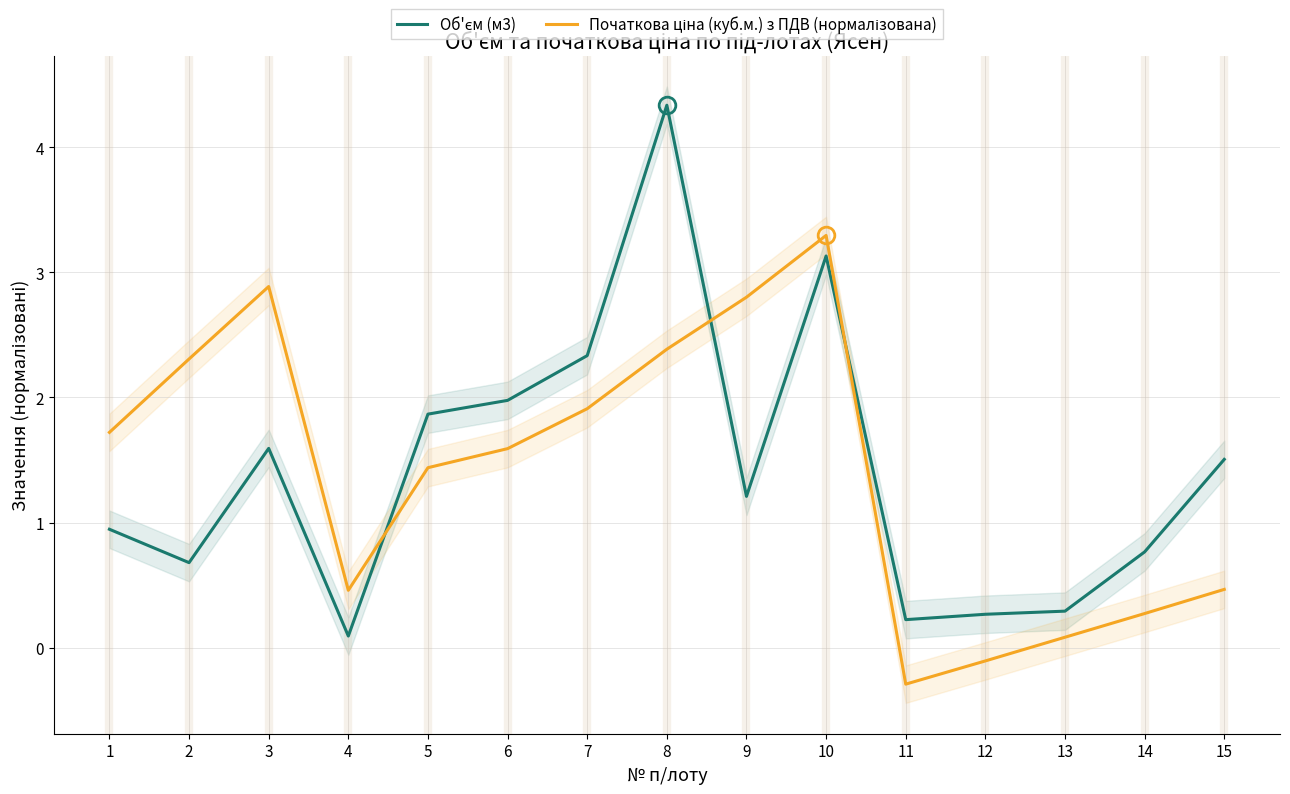

How many intersections are there between Початкова ціна (куб.м.) з ПДВ (нормалізована) and Об'єм (м3)?

3